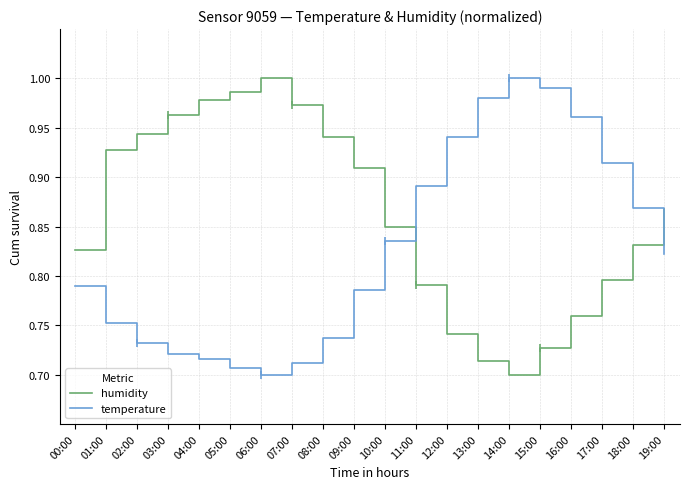

How many intersections are there between temperature and humidity?

2